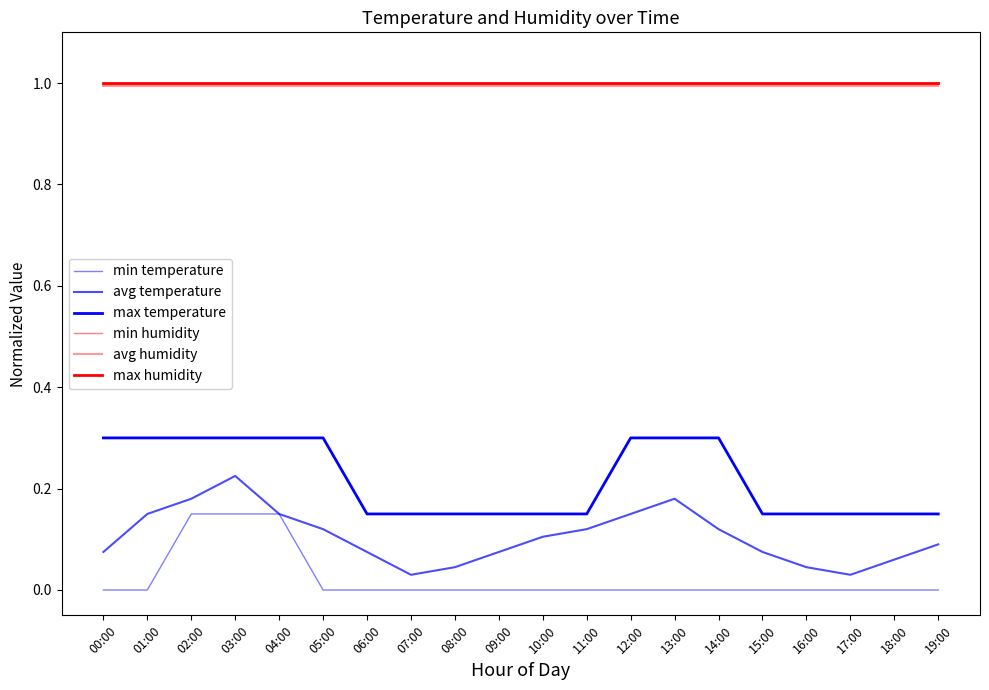

True or false: max temperature and min humidity cross at least once.

False